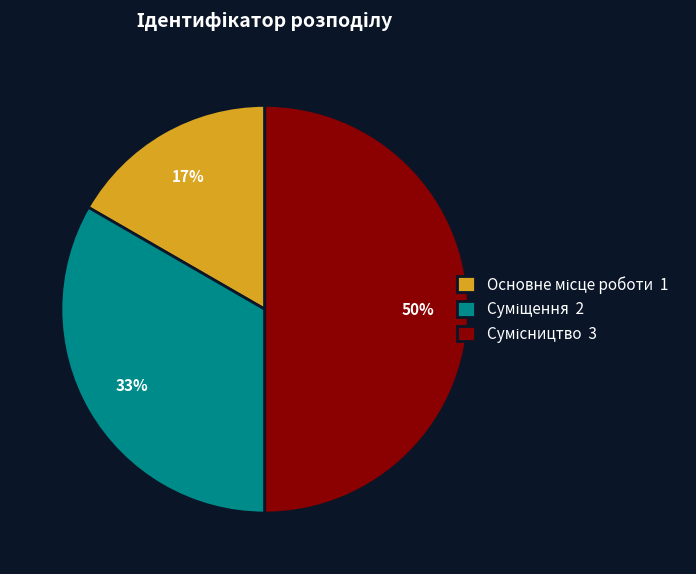

To the nearest percent, what is the difference between the largest and smallest slice percentages?

33%